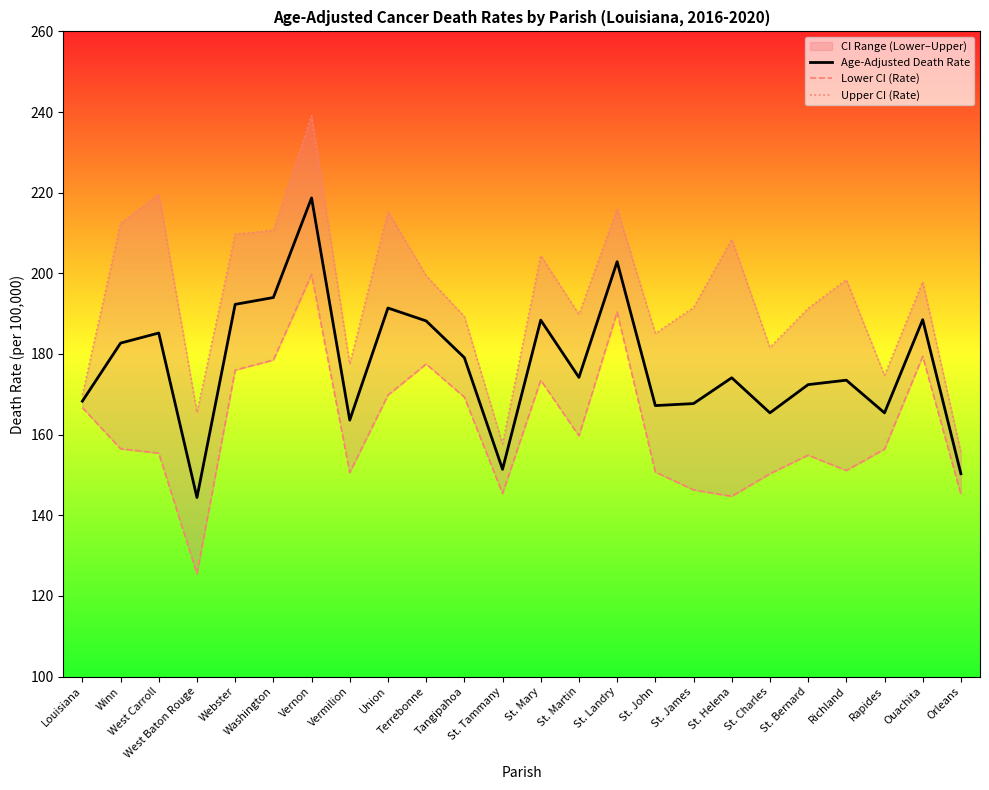

Is this an area chart (filled region under the line)?

No